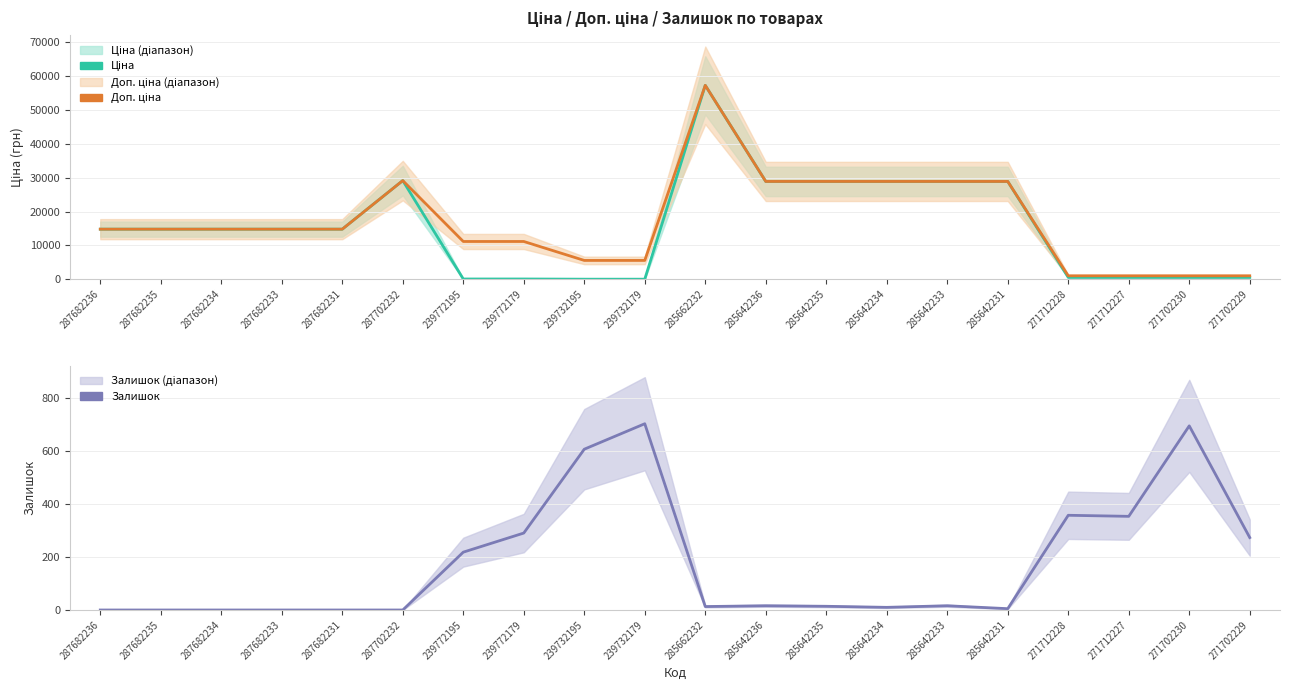

What is the difference between the maximum and second lowest values in the Ціна series?

57202.1